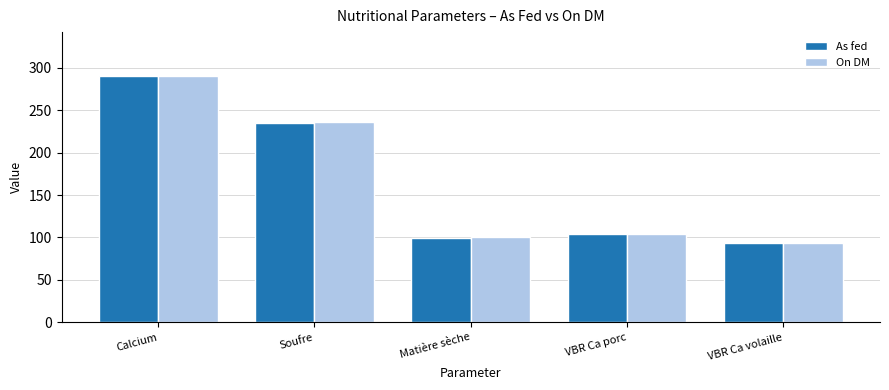

What is the spread (max minus min) of values at Soufre?

1.0